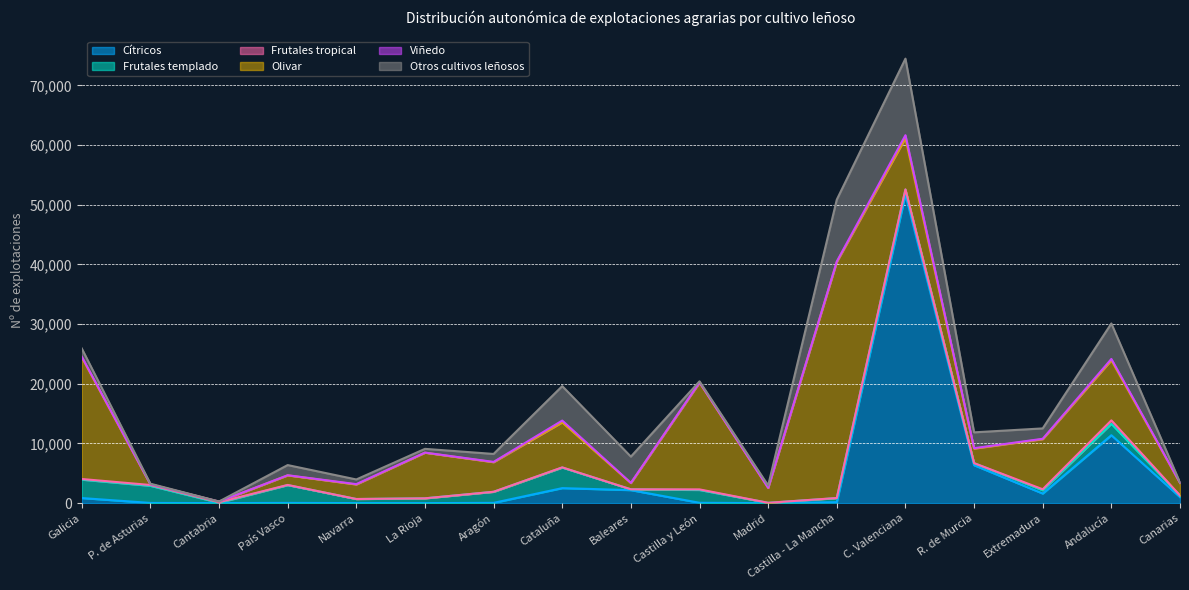

Where is Otros cultivos leñosos nearest to the value 6423?

Andalucía